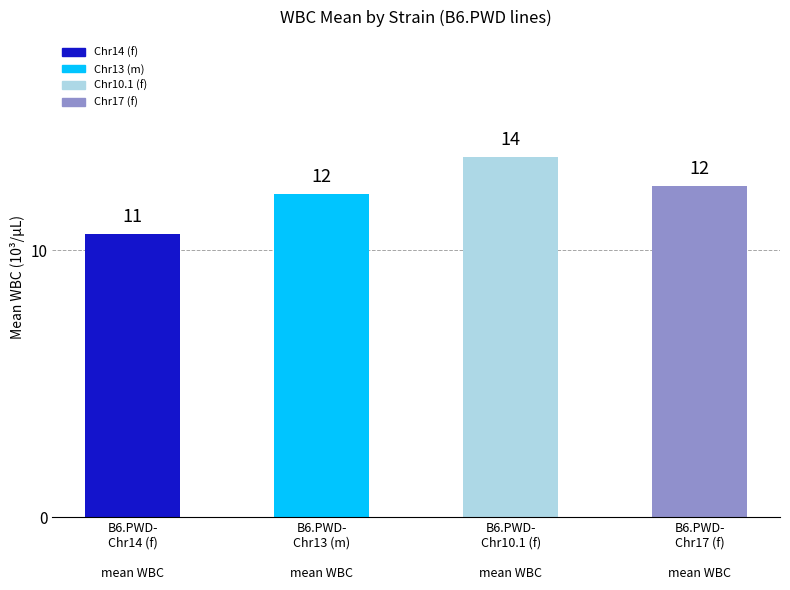

Are the bars horizontal?

No